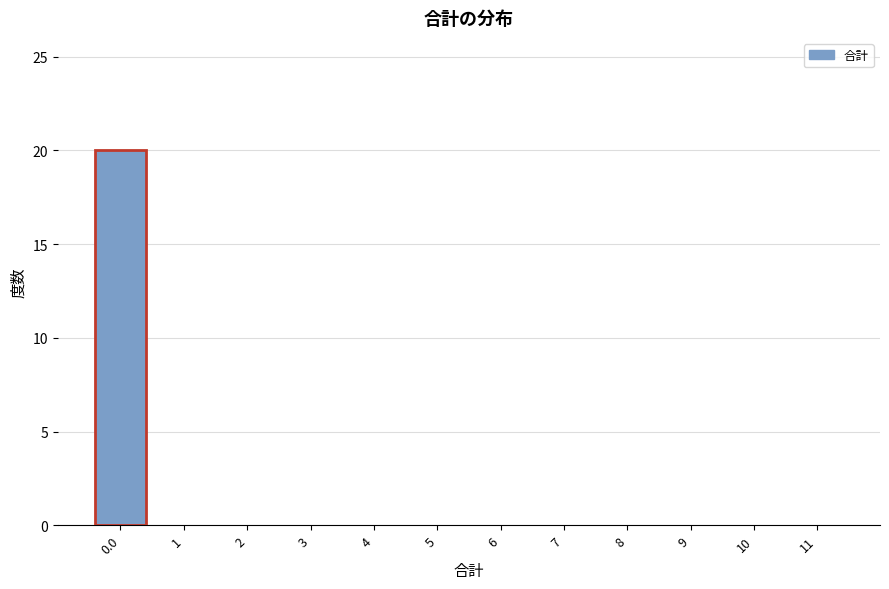

Reading left to right, what are all the values shown in this chart?

0.0=20	1=0	2=0	3=0	4=0	5=0	6=0	7=0	8=0	9=0	10=0	11=0